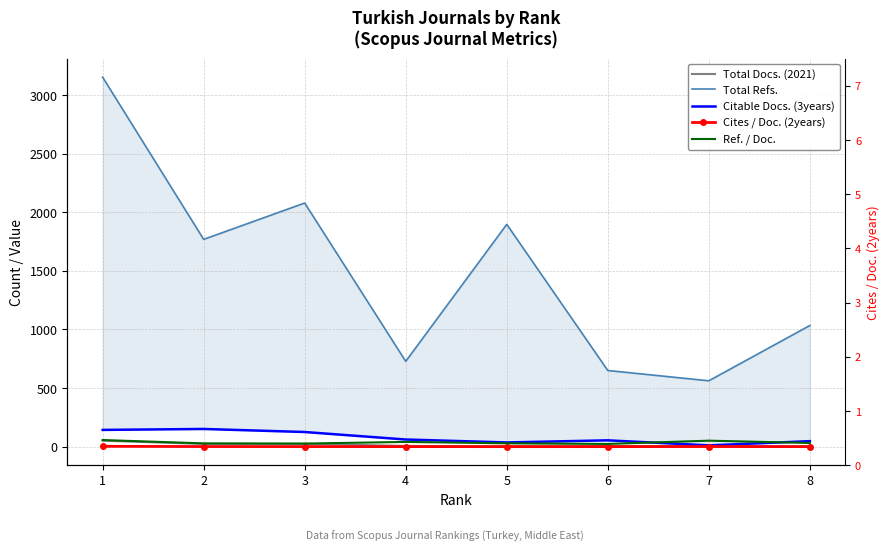

What are all the series names shown in the legend?

Total Docs. (2021), Total Refs., Citable Docs. (3years), Cites / Doc. (2years), Ref. / Doc.